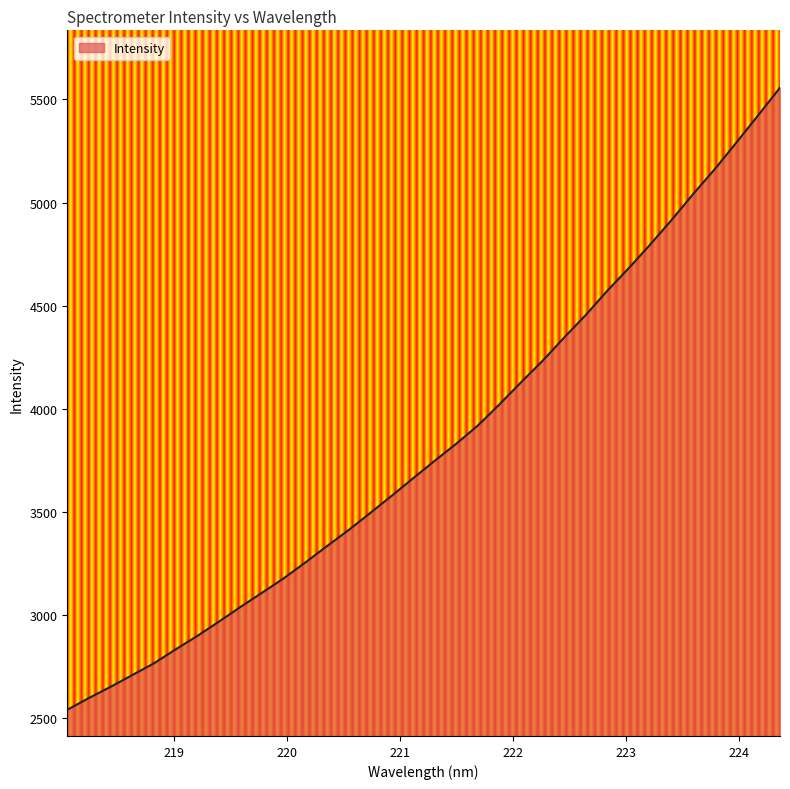

What is the difference between the maximum and minimum values?

3017.4